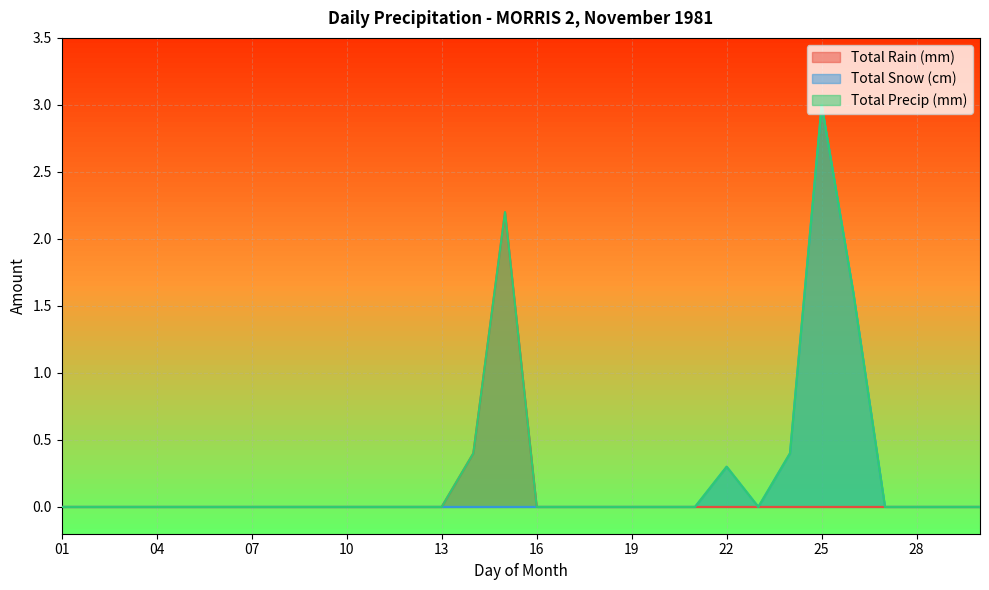

What is the difference between the maximum and minimum values in the Total Rain (mm) series?

2.2